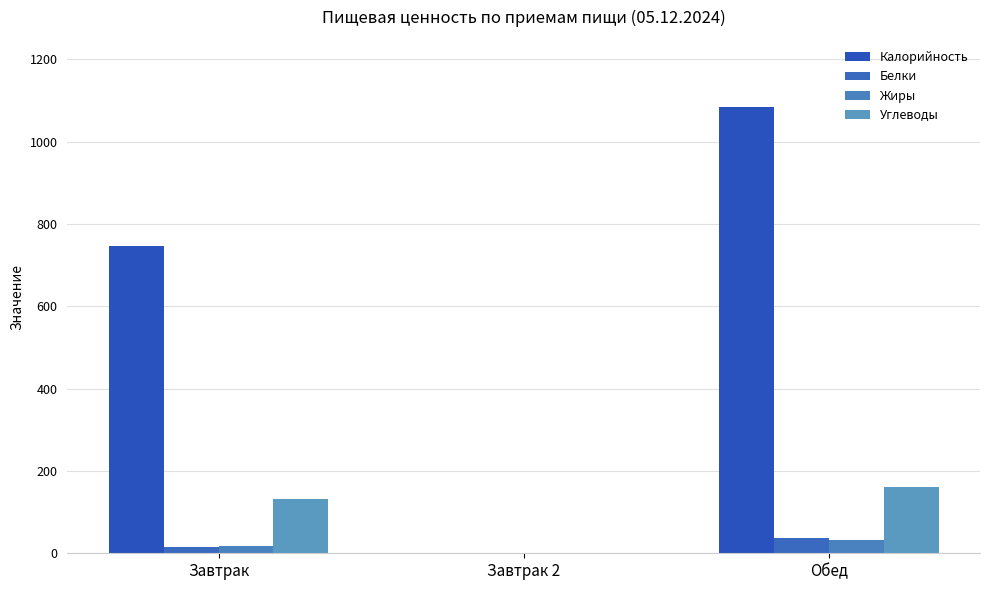

Count the number of categories in the chart.

3